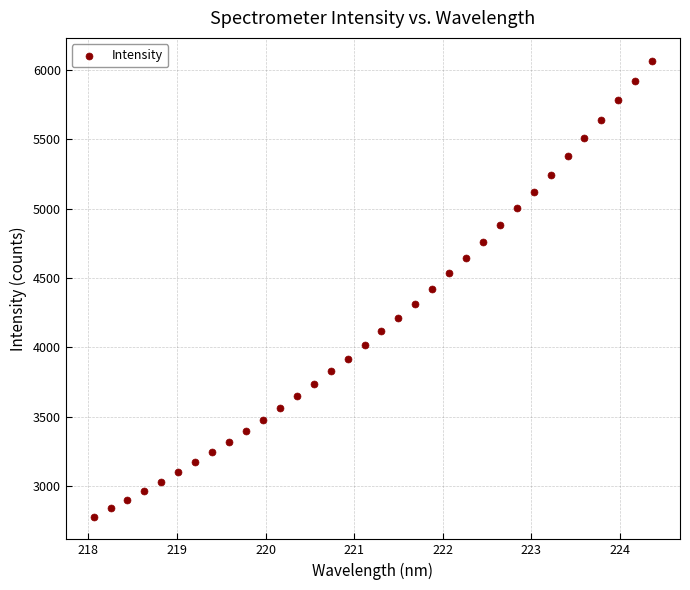

What is the range of Y values (max minus min)?

3288.8